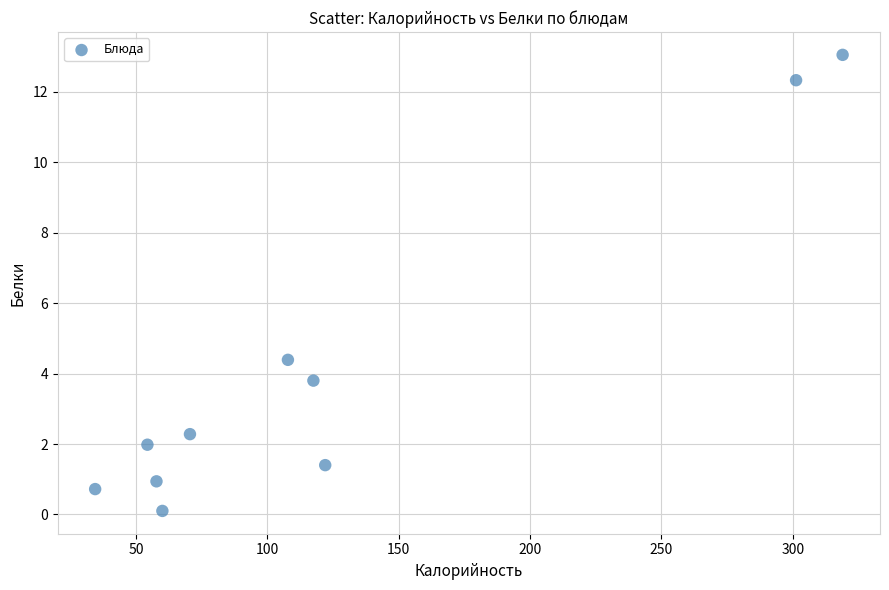

What is the range of X values (max minus min)?

284.6